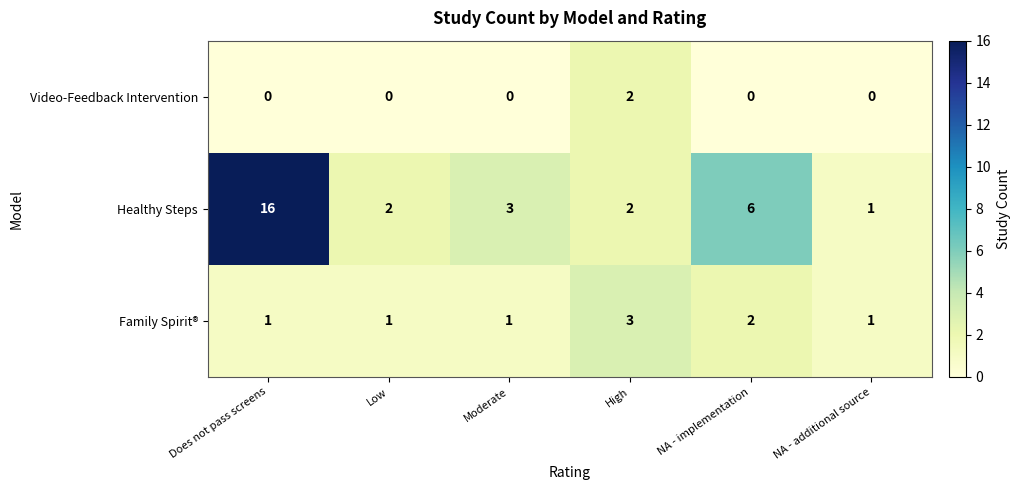

Is the value of Healthy Steps at Does not pass screens greater than the value of Family Spirit® at NA - implementation?

Yes